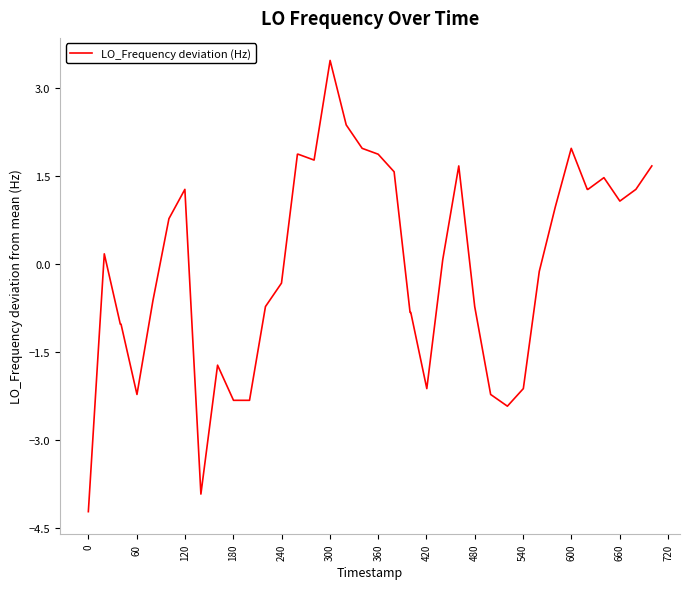

Reading right to left, what are all the values shown in this chart?

1.7	1.3	1.1	1.5	1.3	1.3	2.0	1.0	-0.1	-2.1	-2.4	-2.2	-0.7	1.7	0.1	-2.1	-0.8	-0.8	1.6	1.9	2.0	2.4	3.5	1.8	1.9	1.9	-0.3	-0.7	-2.3	-2.3	-1.7	-3.9	1.3	0.8	-0.6	-2.2	-1.0	-1.0	0.2	-4.2